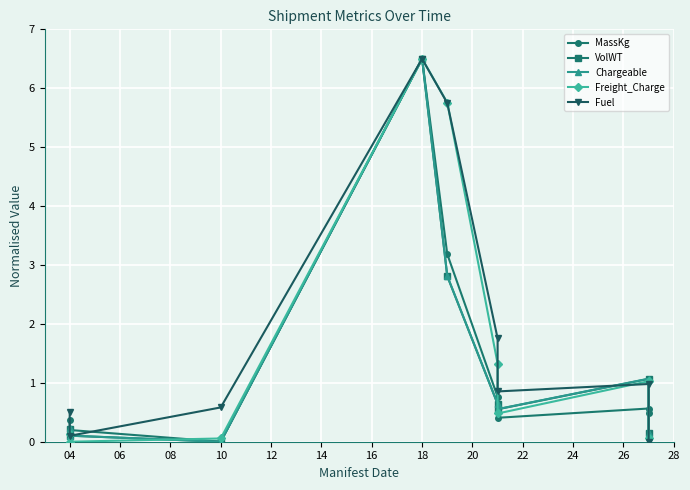

Is it true that Fuel equals 0.5 at 04?

True